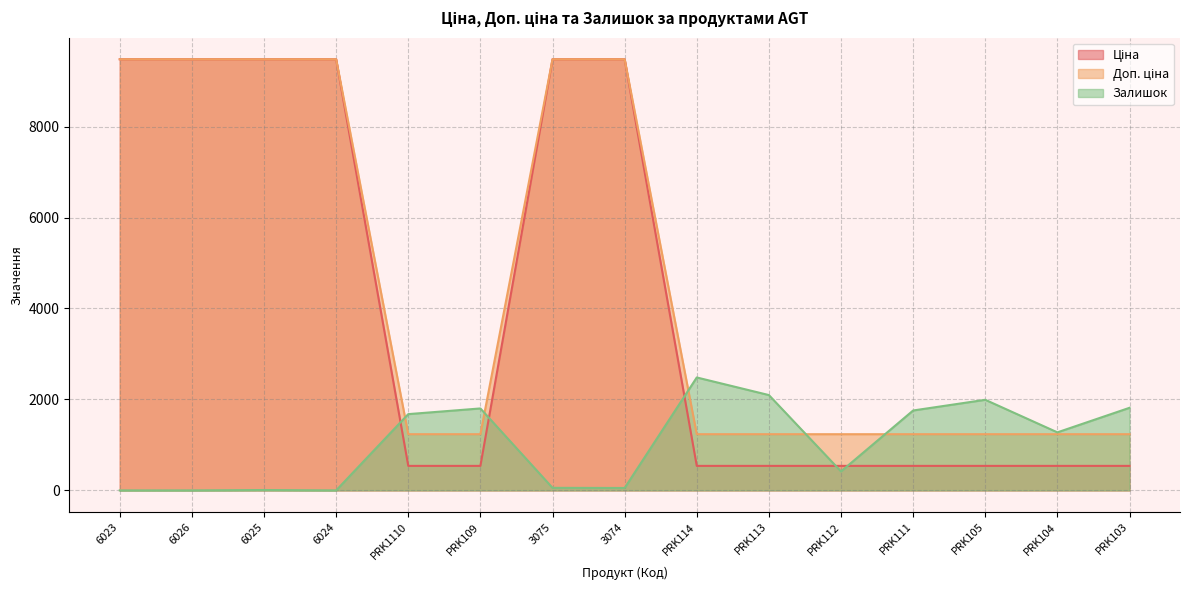

How many categories are shown in the chart?

15